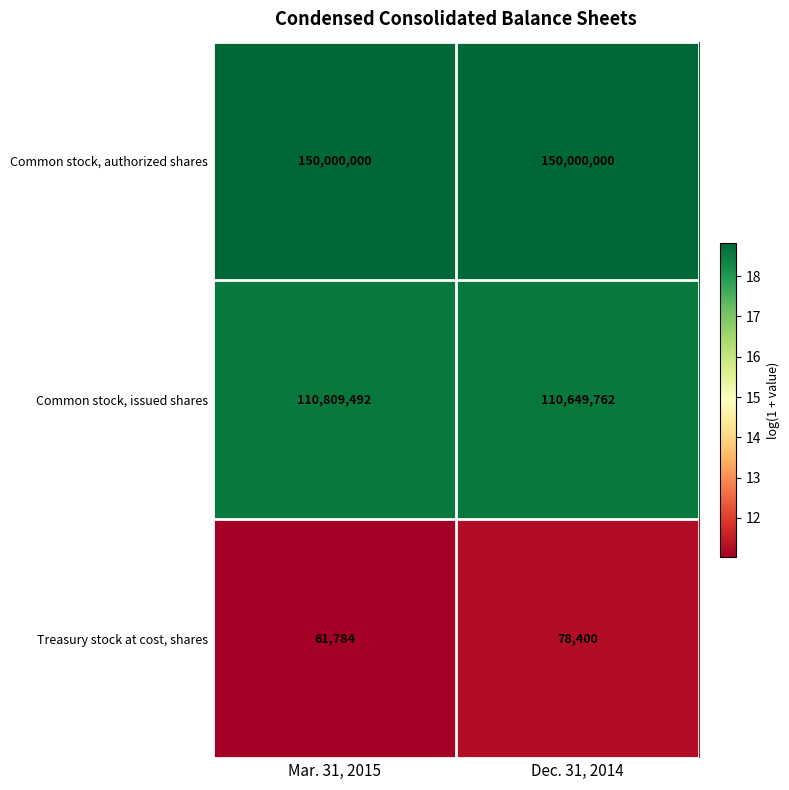

The Common stock, authorized shares series shows 43528622 at Mar. 31, 2015. True or false?

False